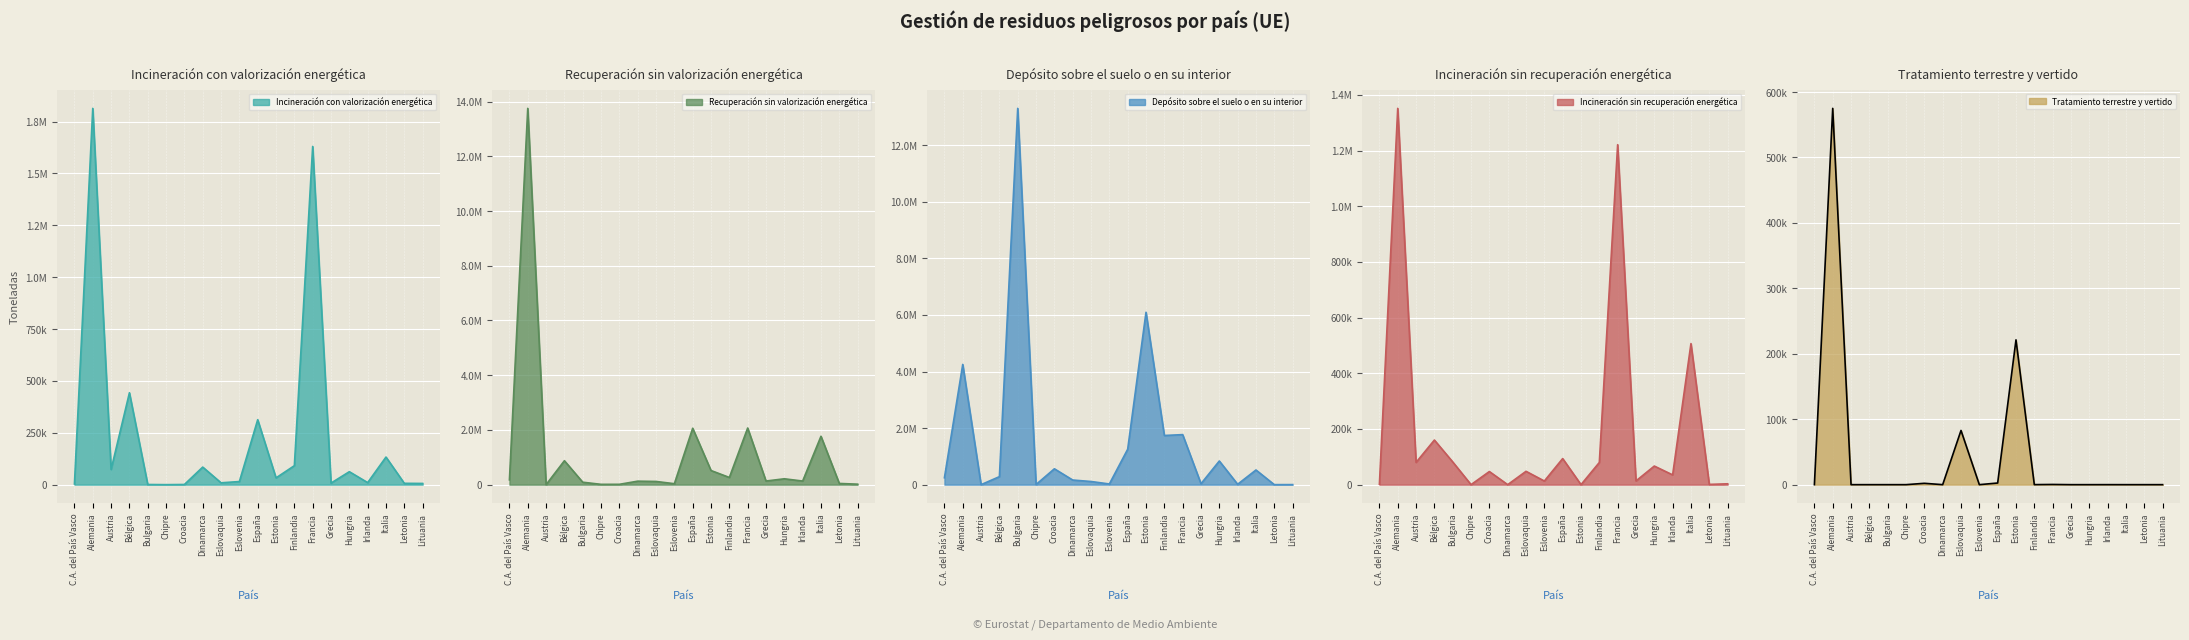

What is the label of the 12th point from the left?

Estonia